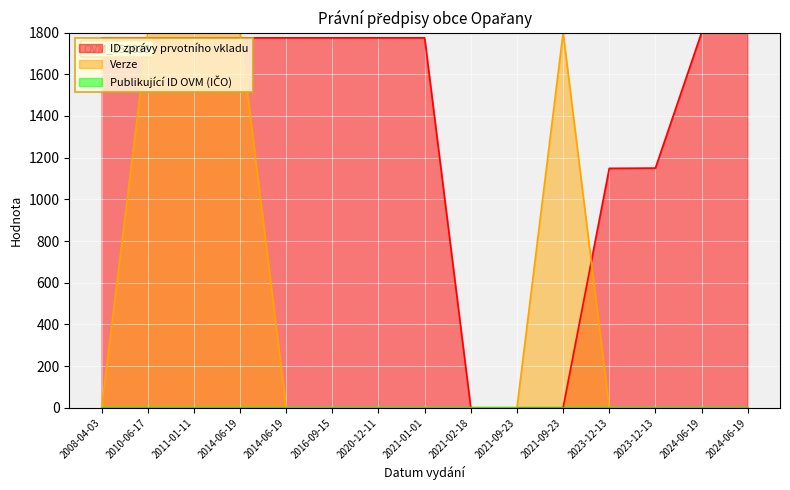

How many times do ID zprávy prvotního vkladu and Verze cross each other?

4